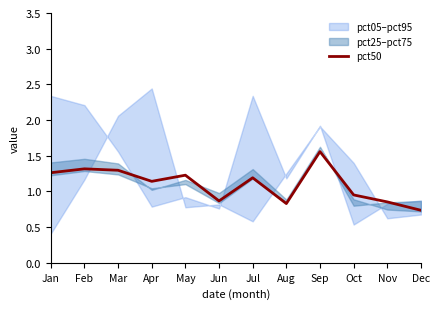

Where is the first local minimum?

Apr